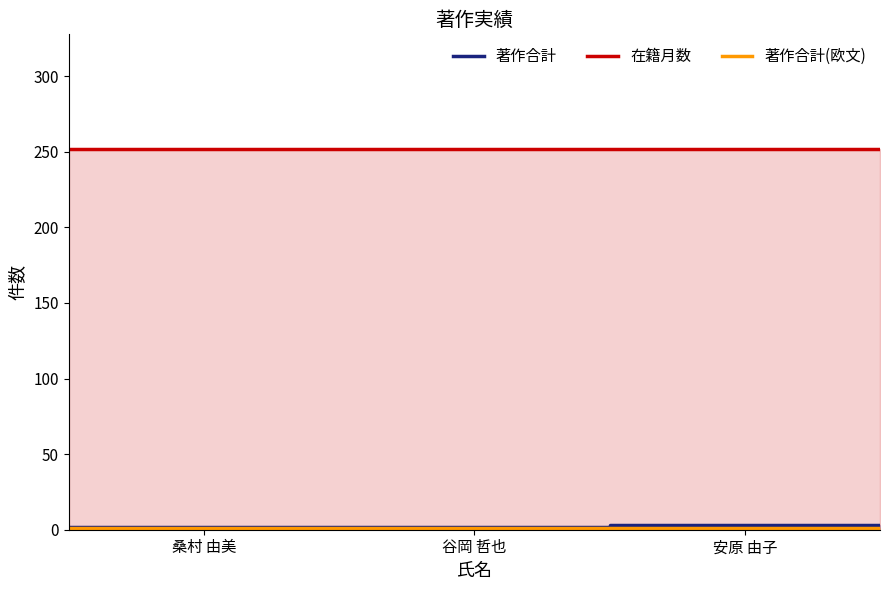

What is the maximum value for 在籍月数?

252